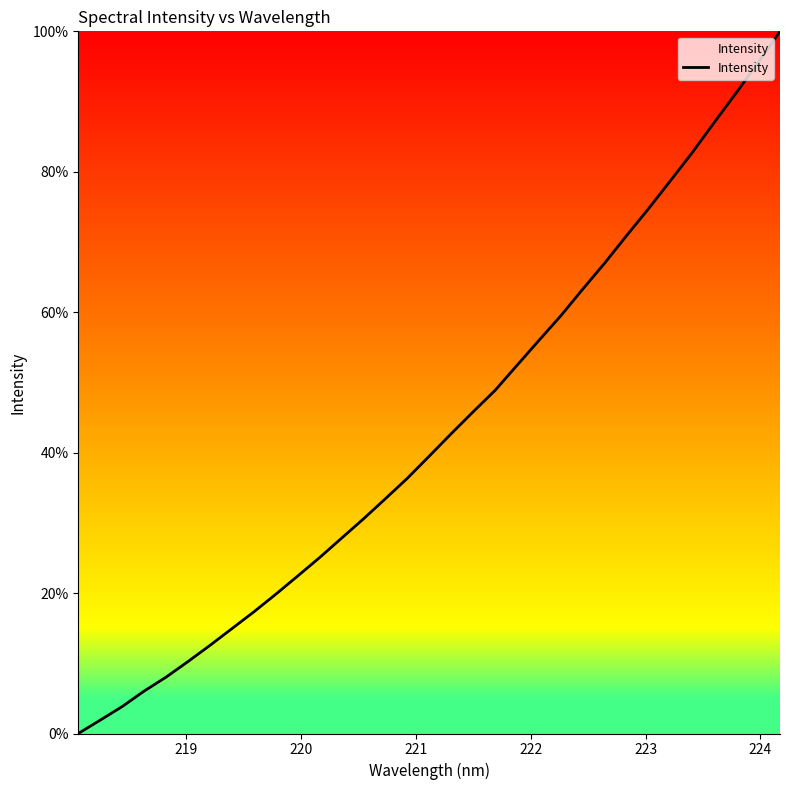

What is the difference between the maximum and minimum values?

100.0